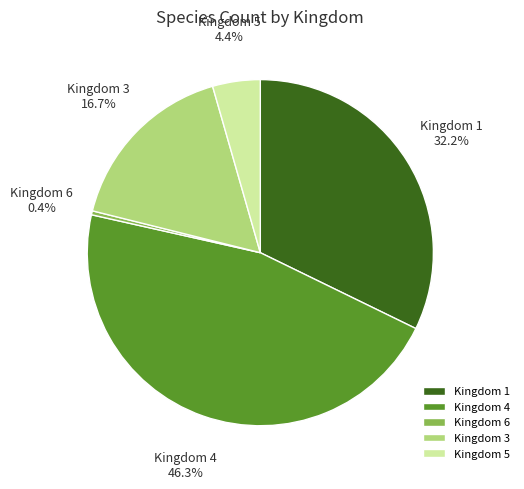

Which has a higher value, Kingdom 6 or Kingdom 1?

Kingdom 1